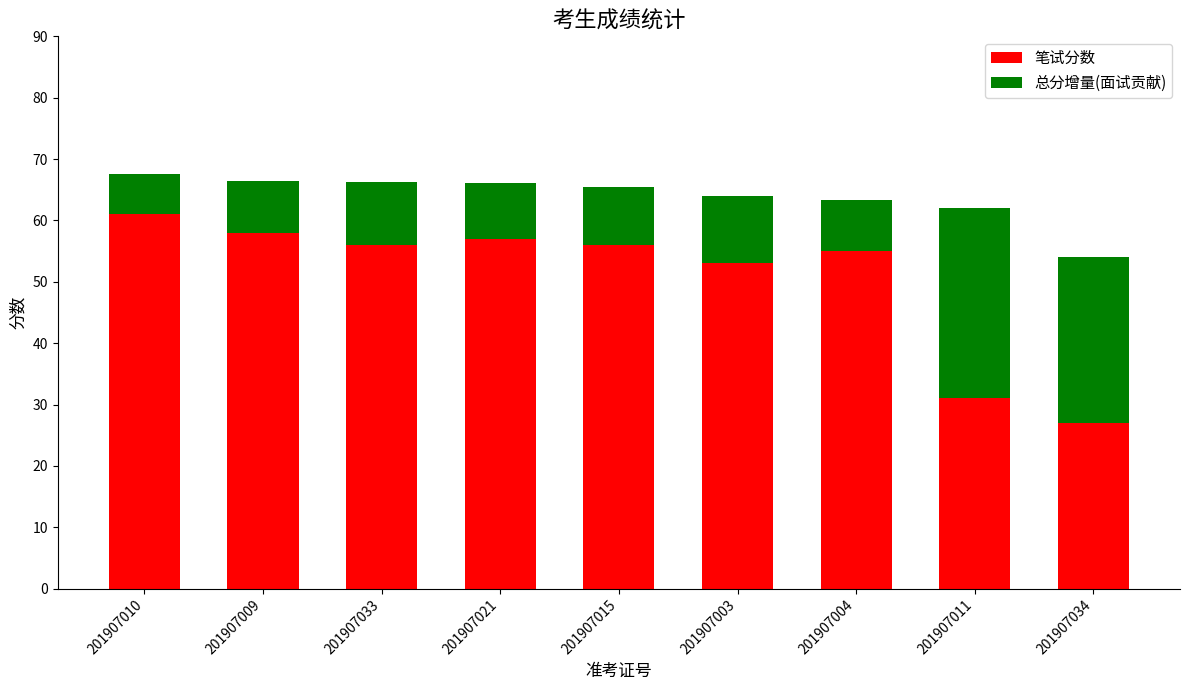

What is the spread (max minus min) of values at 201907010?

54.4